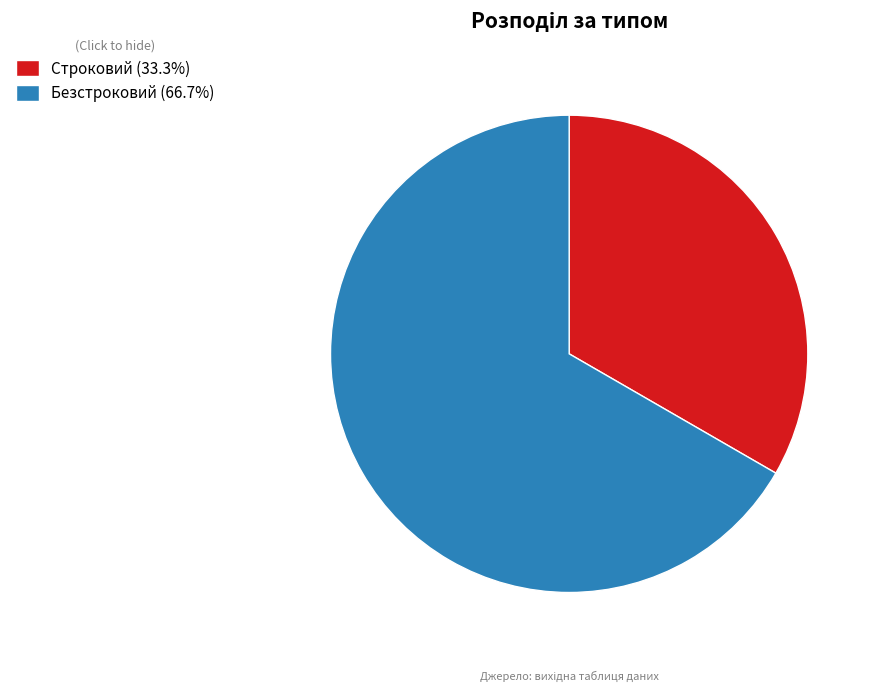

Between Строковий and Безстроковий, which is larger?

Безстроковий